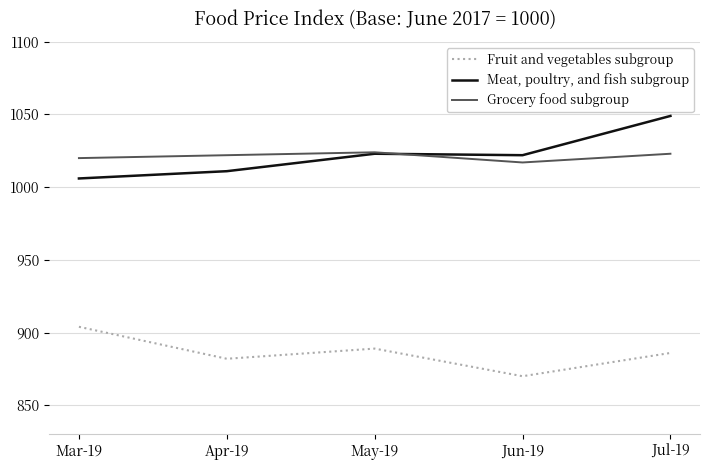

Rank the series at May-19 from highest to lowest value.

Grocery food subgroup, Meat, poultry, and fish subgroup, Fruit and vegetables subgroup